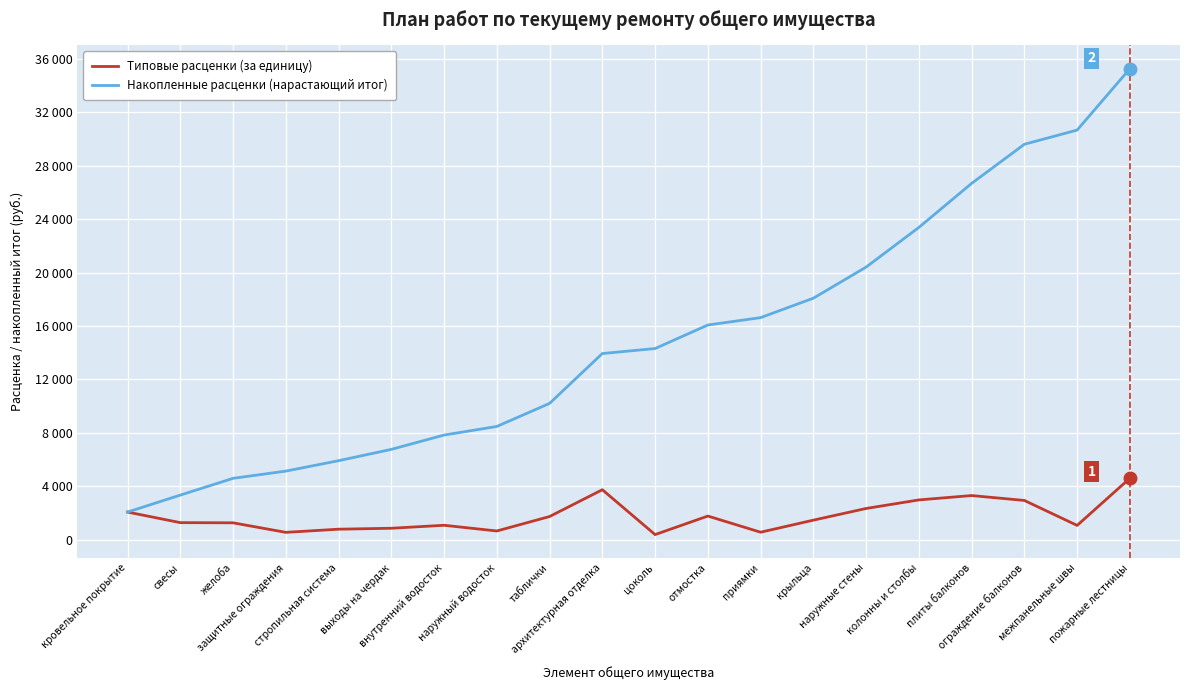

Reading right to left, extract all data points from this chart.

Типовые расценки (за единицу): 4597.9	1062.1	2931.9	3298.8	2971.8	2331.0	1455.0	552.6	1763.2	374.2	3735.1	1727.4	644.9	1072.5	848.8	778.8	542.3	1256.0	1269.7	2062.8
Накопленные расценки (нарастающий итог): 35276.6	30678.7	29616.6	26684.7	23385.9	20414.1	18083.1	16628.1	16075.6	14312.4	13938.1	10203.1	8475.6	7830.8	6758.3	5909.5	5130.8	4588.5	3332.5	2062.8